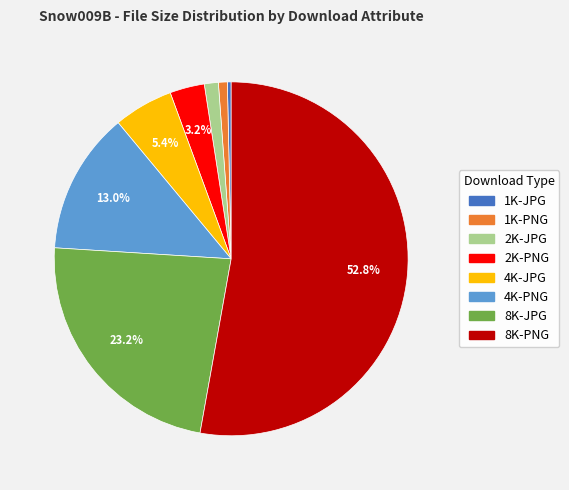

Does 8K-JPG represent more than half of the total?

No